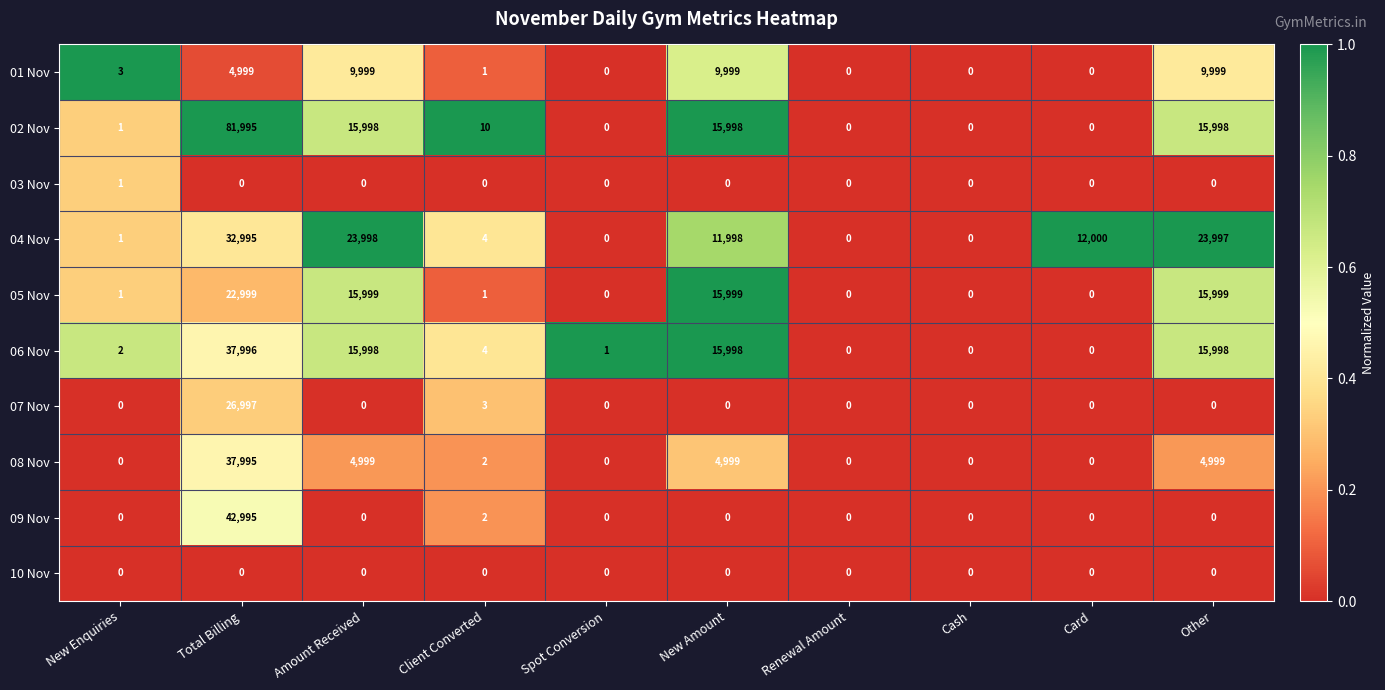

What is the difference between the highest and lowest values at Total Billing?

81995